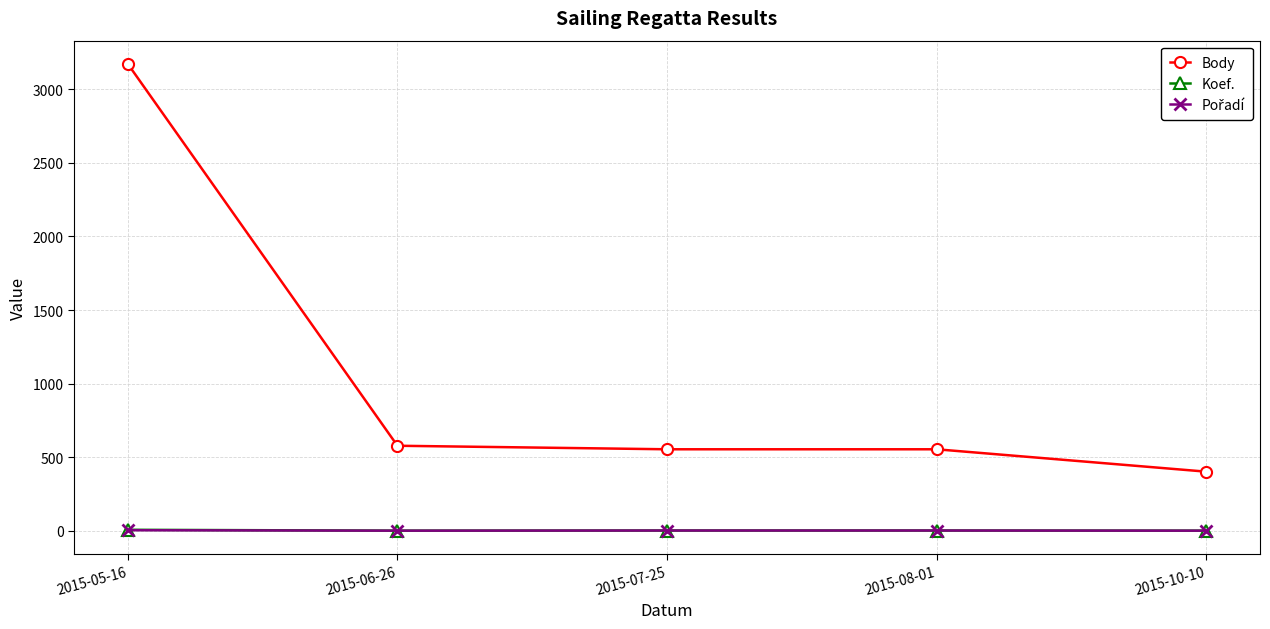

Is it true that Koef. equals 2 at 2015-08-01?

True